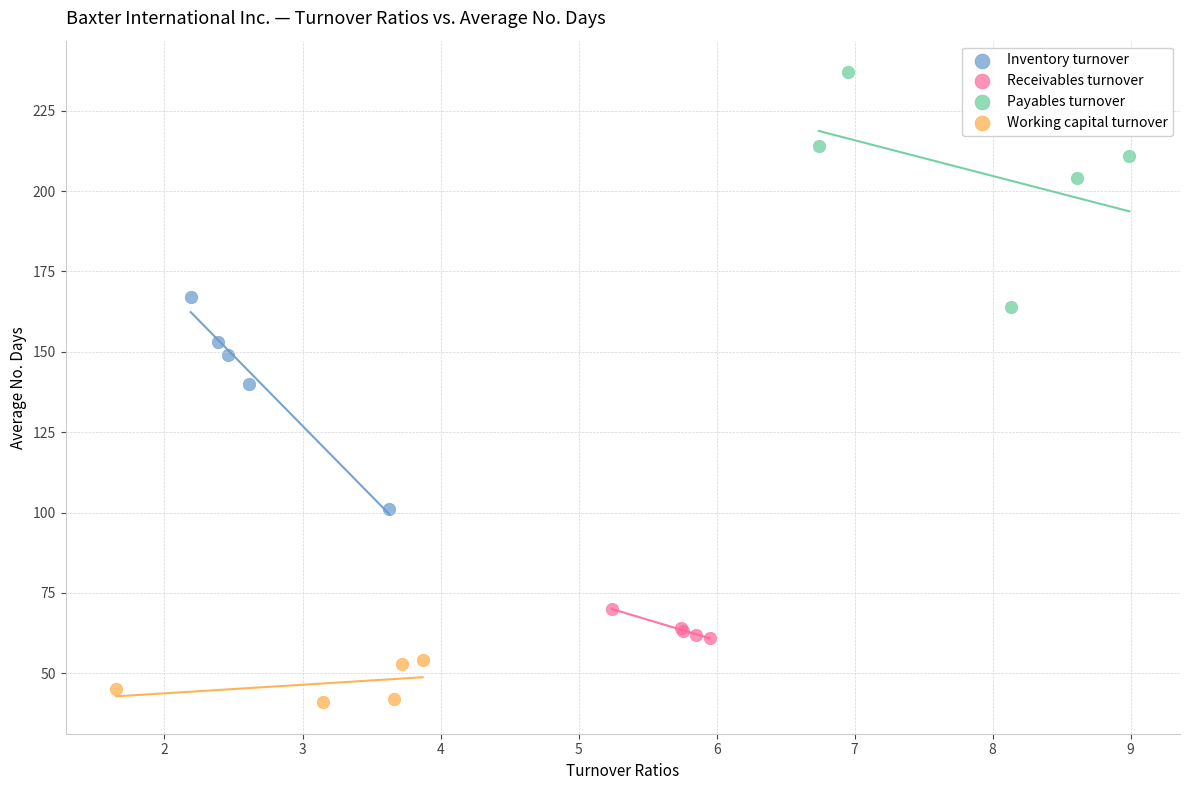

Which series has the largest Y range (max minus min)?

Payables turnover